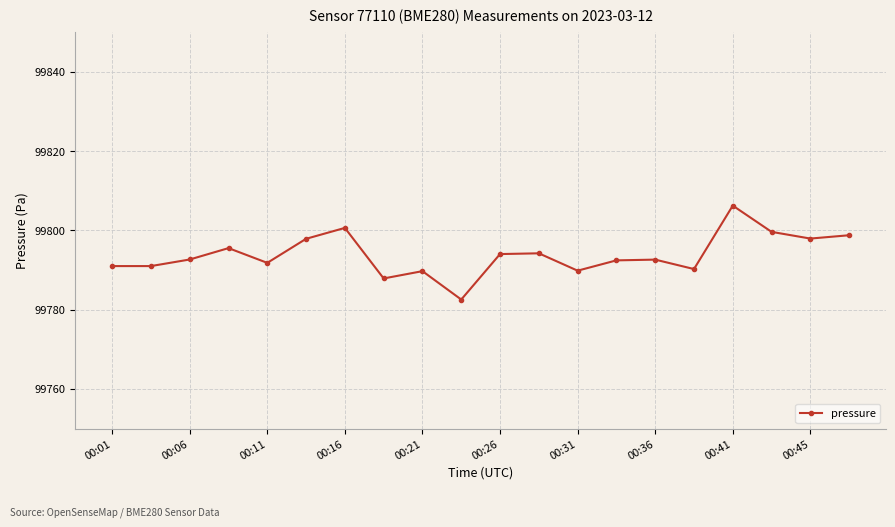

What is the smallest value displayed?

99782.6